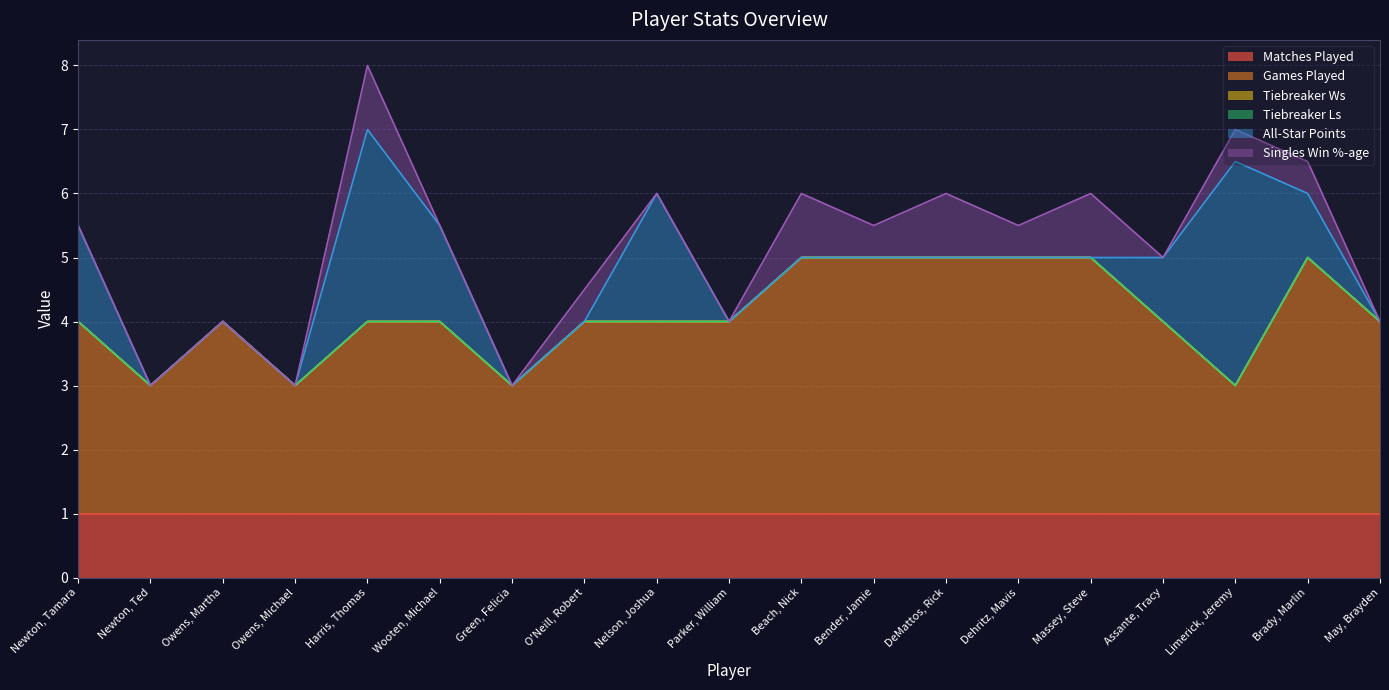

What is the difference between the highest and lowest values at Brady, Marlin?

4.0